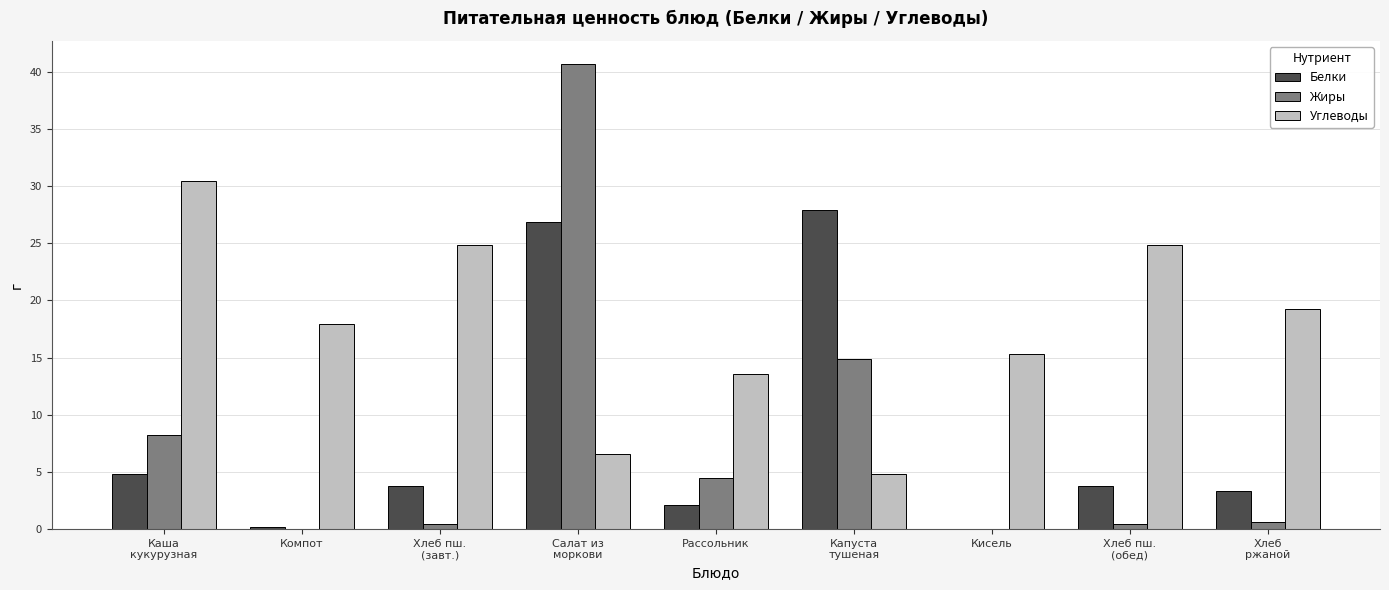

Is the value of Углеводы at Компот greater than the value of Жиры at Компот?

Yes